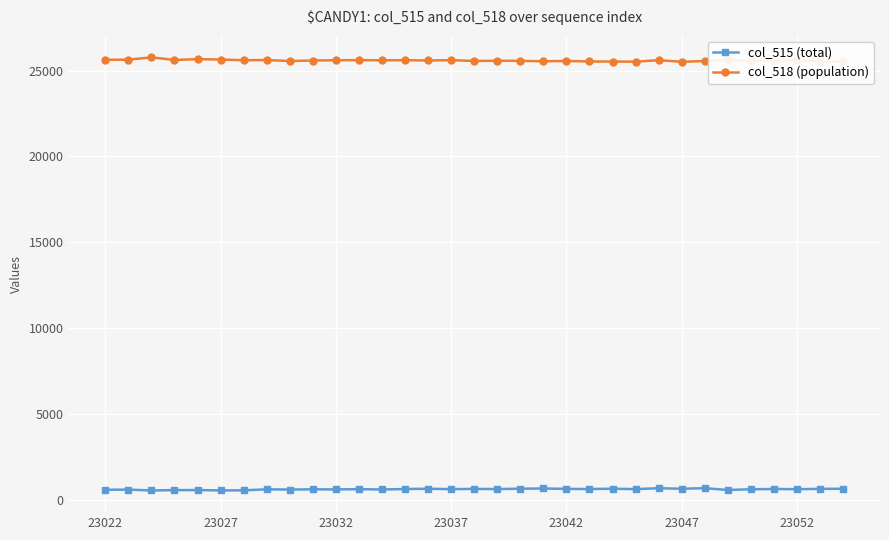

What is the maximum value shown in the chart?

25765